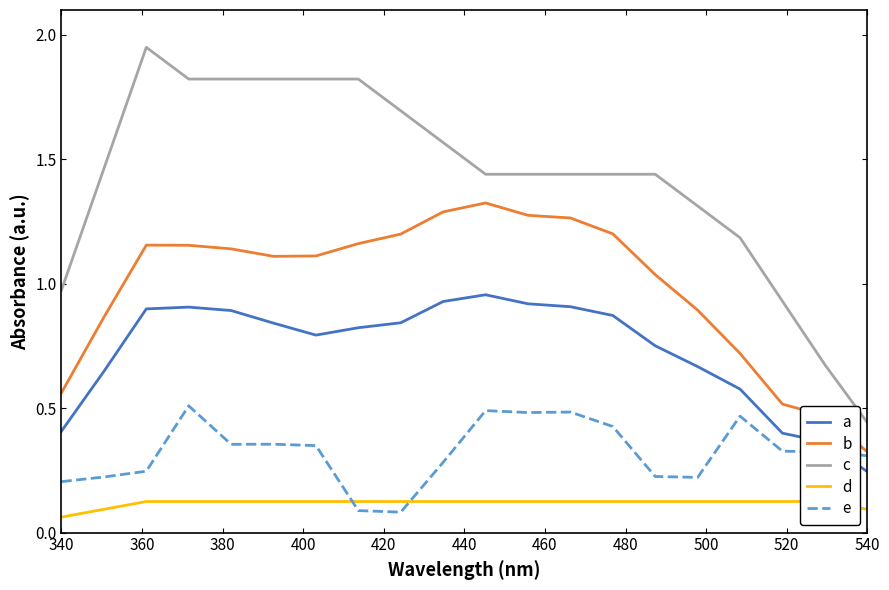

Which category has the lowest value in the a series?

540